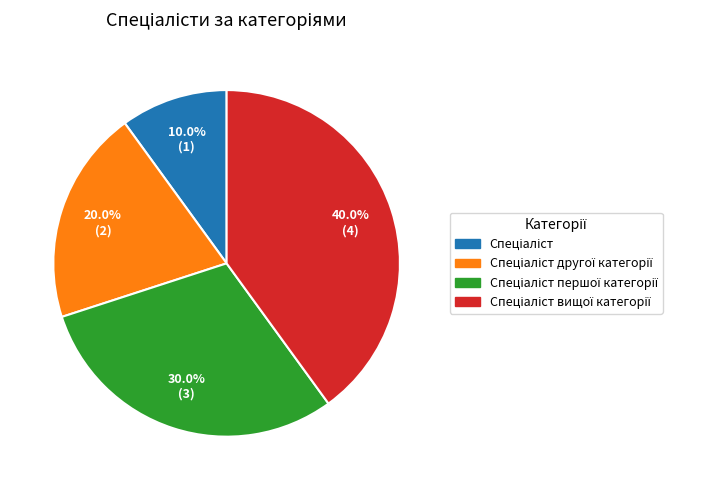

Is there a majority slice in this chart?

No